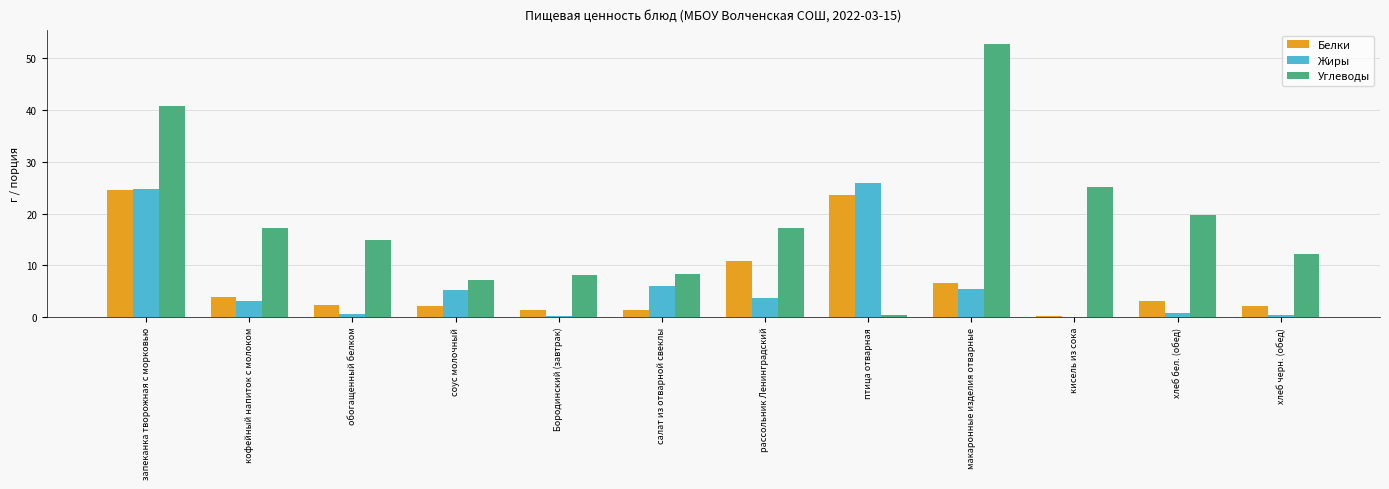

Which category has the highest value in the Углеводы series?

макаронные изделия отварные